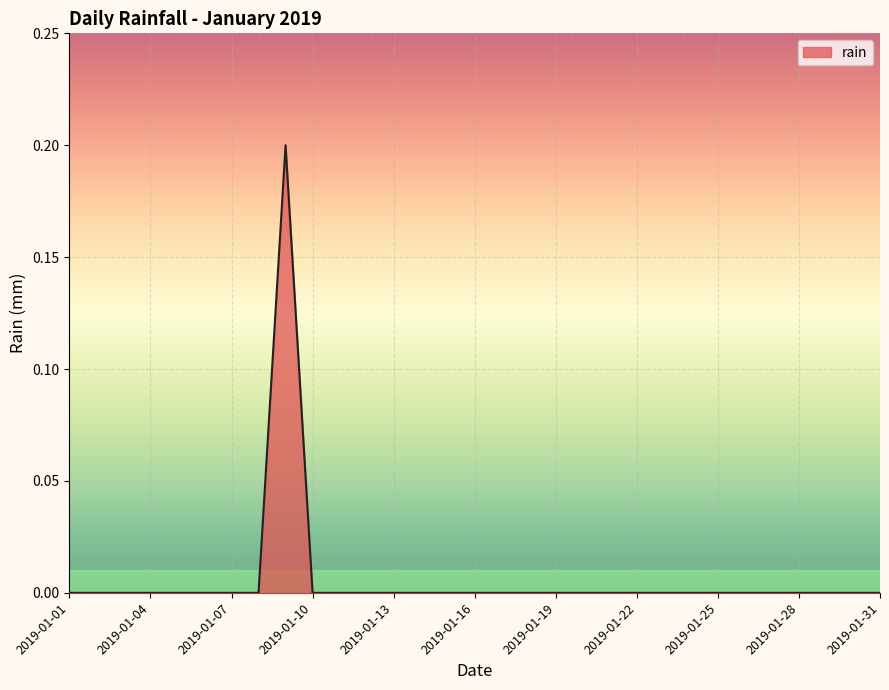

Rank the categories by value from lowest to highest.

2019-01-01, 2019-01-02, 2019-01-03, 2019-01-04, 2019-01-05, 2019-01-06, 2019-01-07, 2019-01-08, 2019-01-10, 2019-01-11, 2019-01-12, 2019-01-13, 2019-01-14, 2019-01-15, 2019-01-16, 2019-01-17, 2019-01-18, 2019-01-19, 2019-01-20, 2019-01-21, 2019-01-22, 2019-01-23, 2019-01-24, 2019-01-25, 2019-01-26, 2019-01-27, 2019-01-28, 2019-01-29, 2019-01-30, 2019-01-31, 2019-01-09